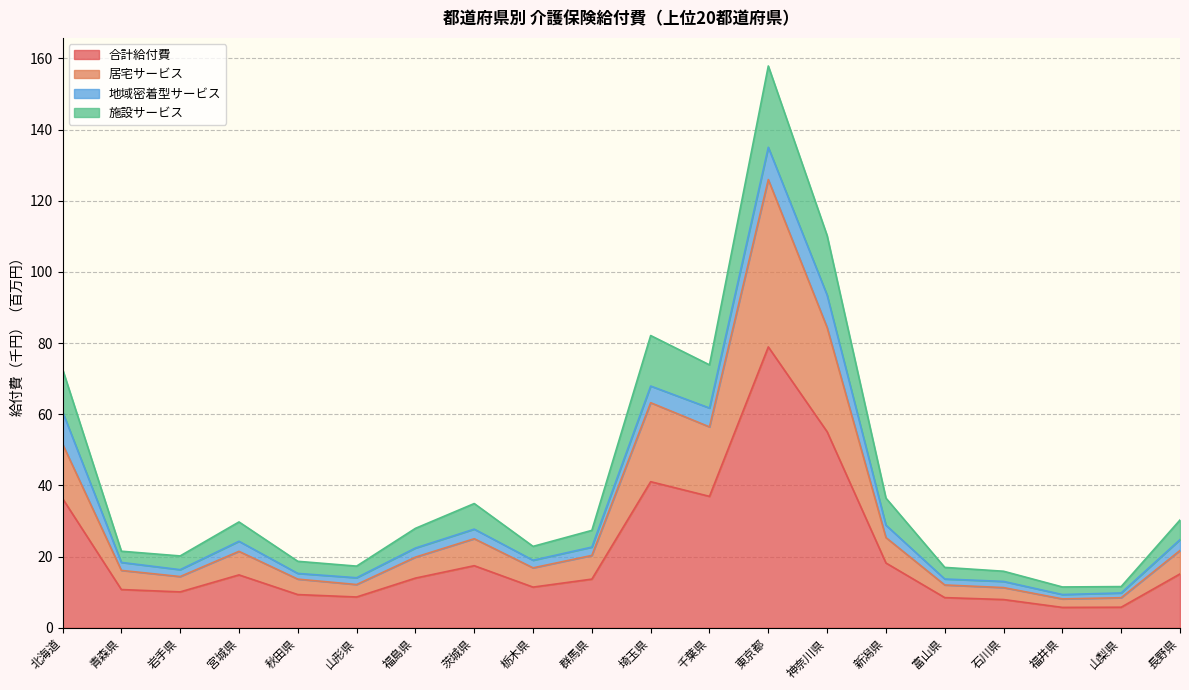

What is the minimum value for 合計給付費?

5.7